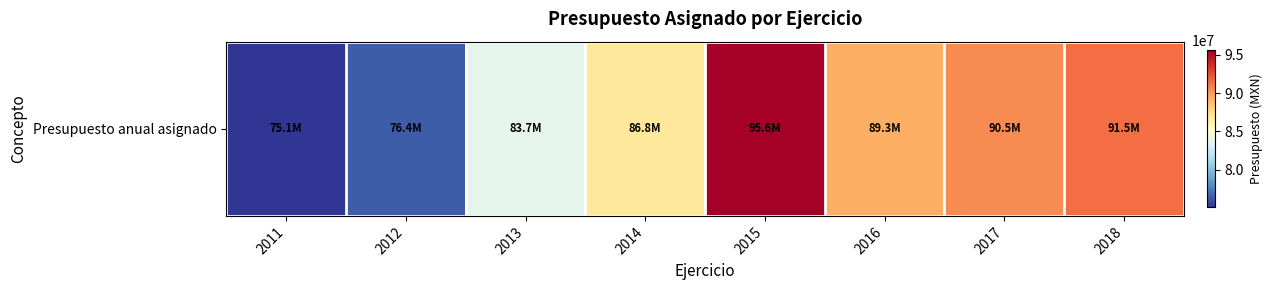

Count the number of categories in the chart.

8